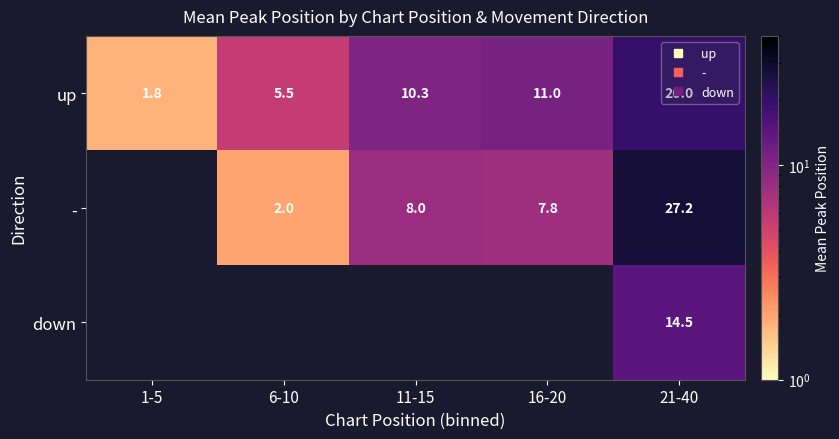

At which label does up reach its peak?

21-40